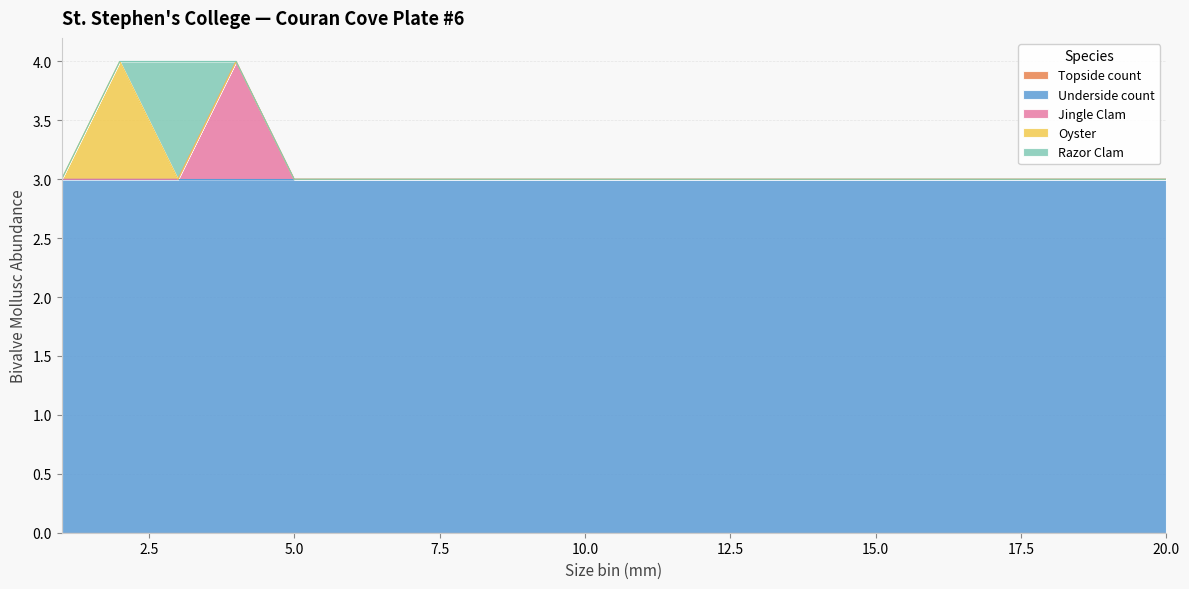

Which has a higher value, 10 or 18?

10